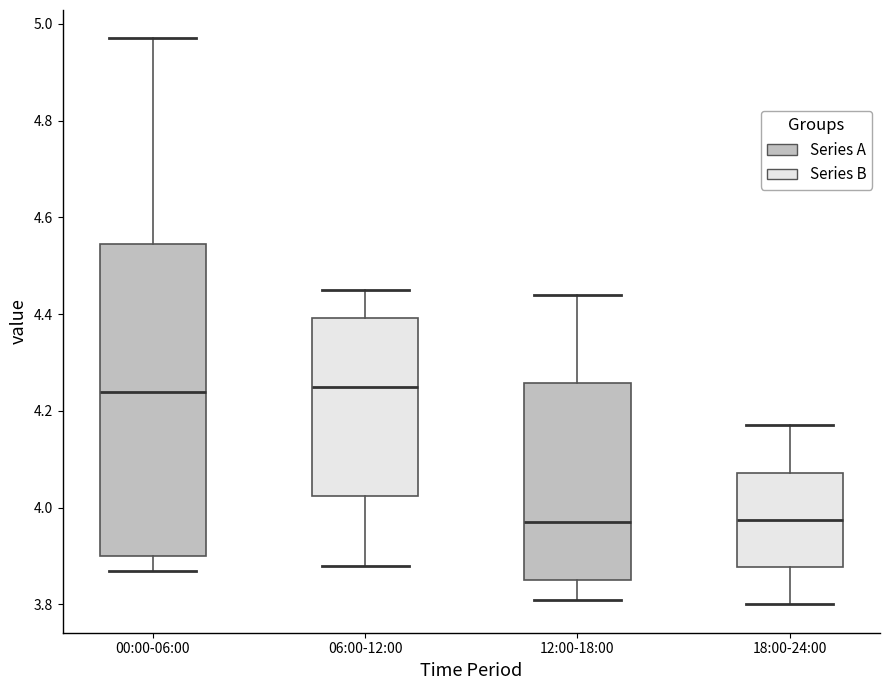

Which box is the tallest, from its lower edge to its upper edge?

00:00-06:00